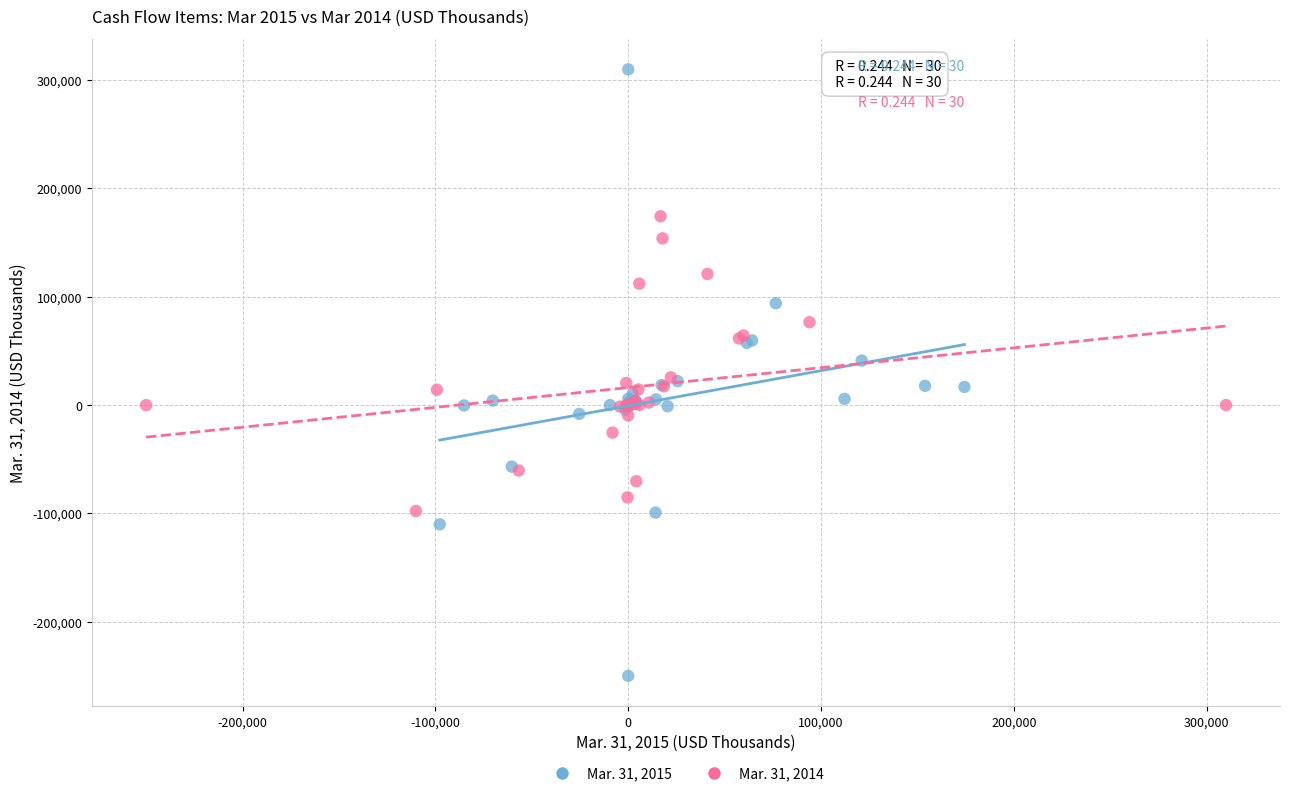

Which series has the widest spread of Y values?

Mar. 31, 2015